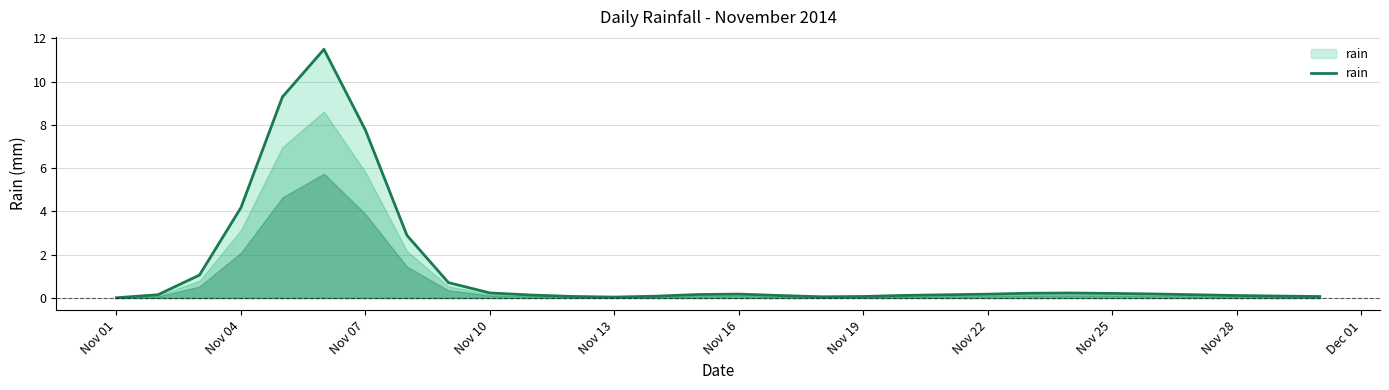

What is the difference between the maximum and minimum values?

11.5